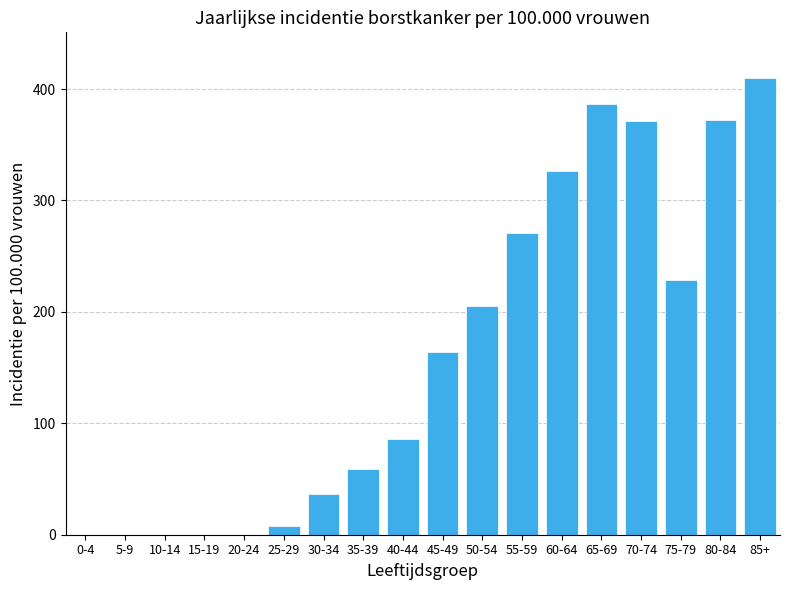

What is the sum of all values?

2925.1